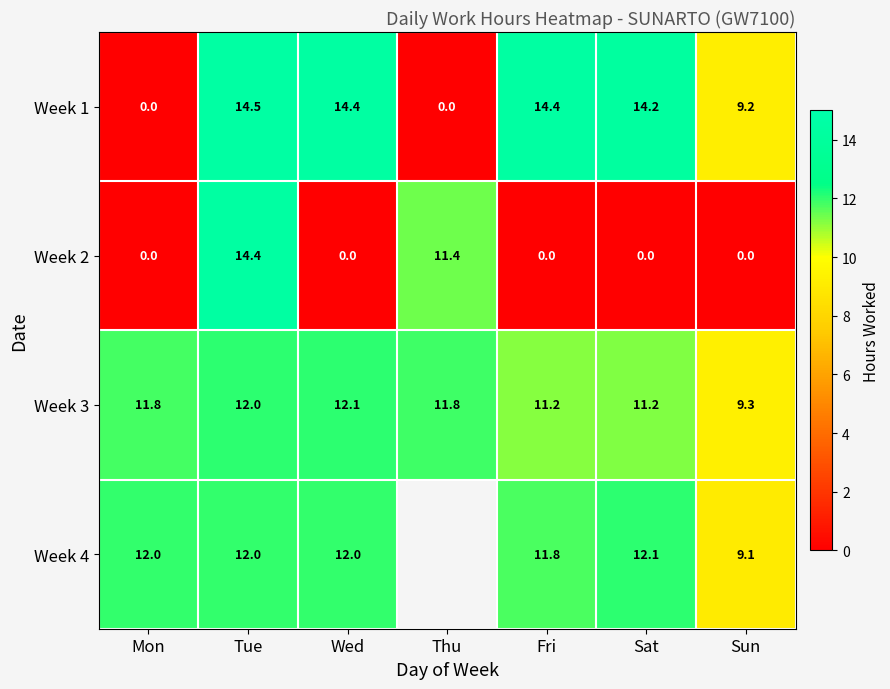

What is the spread (max minus min) of values at Thu?

11.8